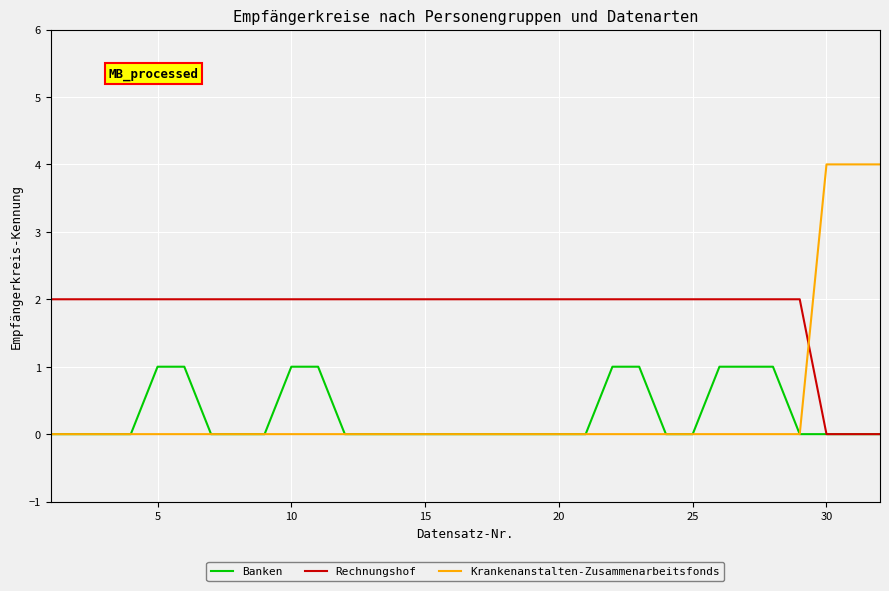

Which series has the largest total across all categories?

Rechnungshof